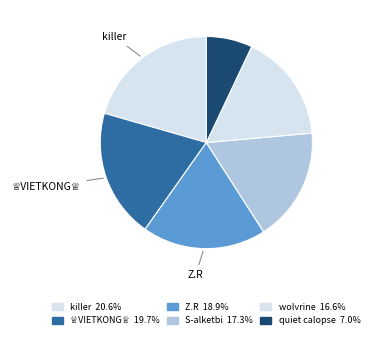

How many slices are in this pie chart?

6